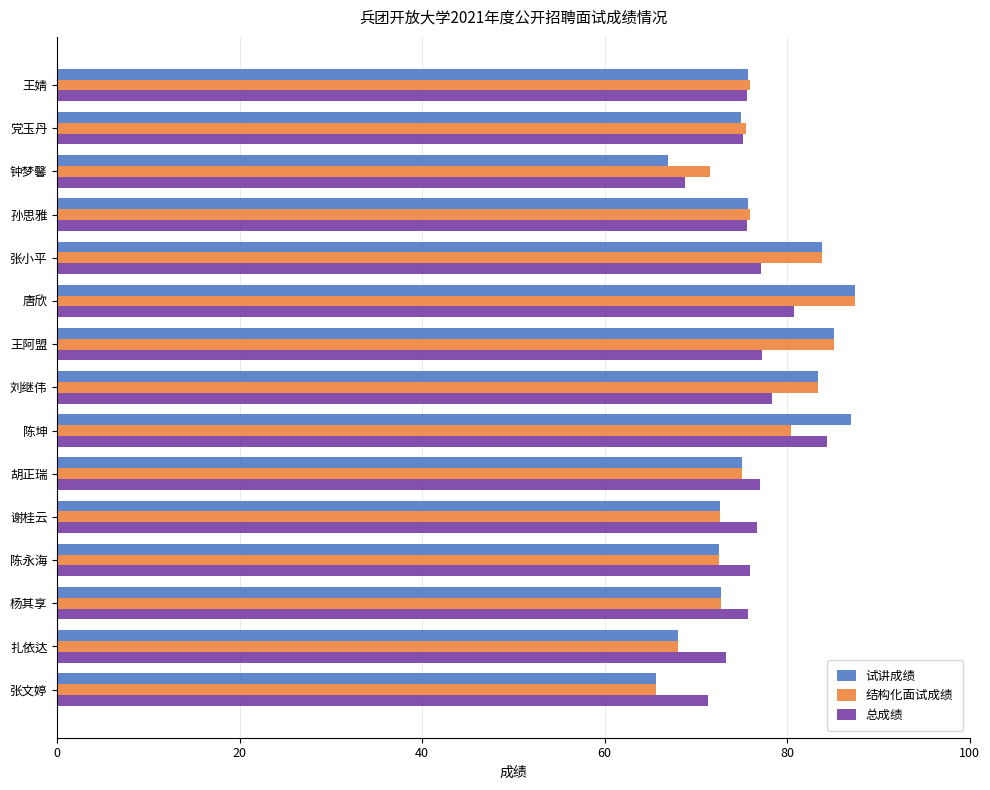

What is the minimum value for 试讲成绩?

65.6